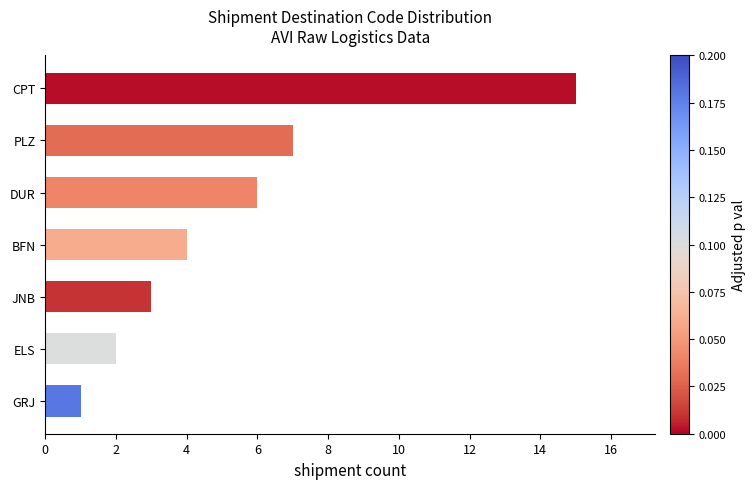

What is the sum of the values at CPT and PLZ?

22